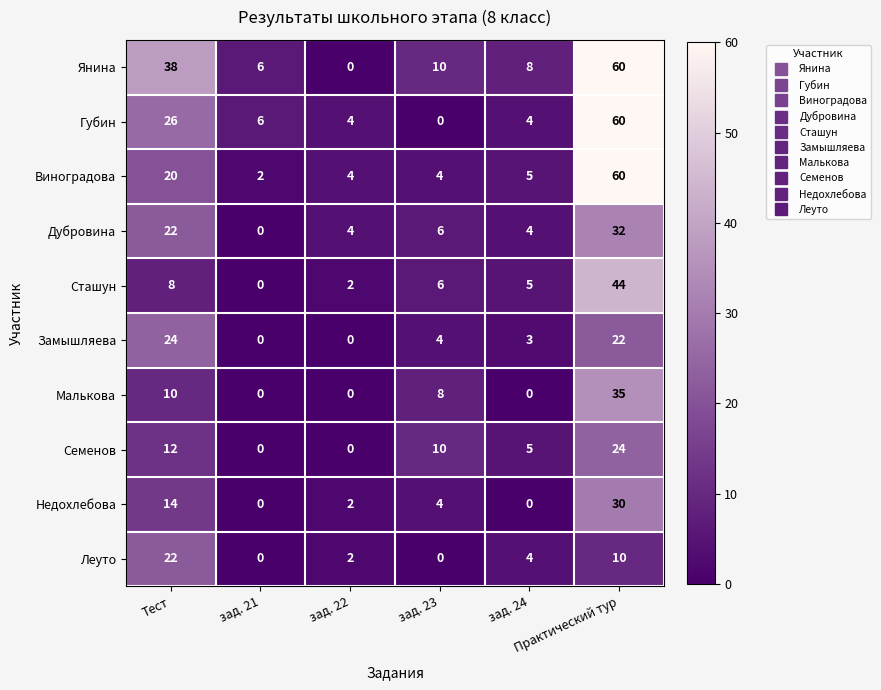

What is the difference between the maximum and minimum values in the Замышляева series?

24